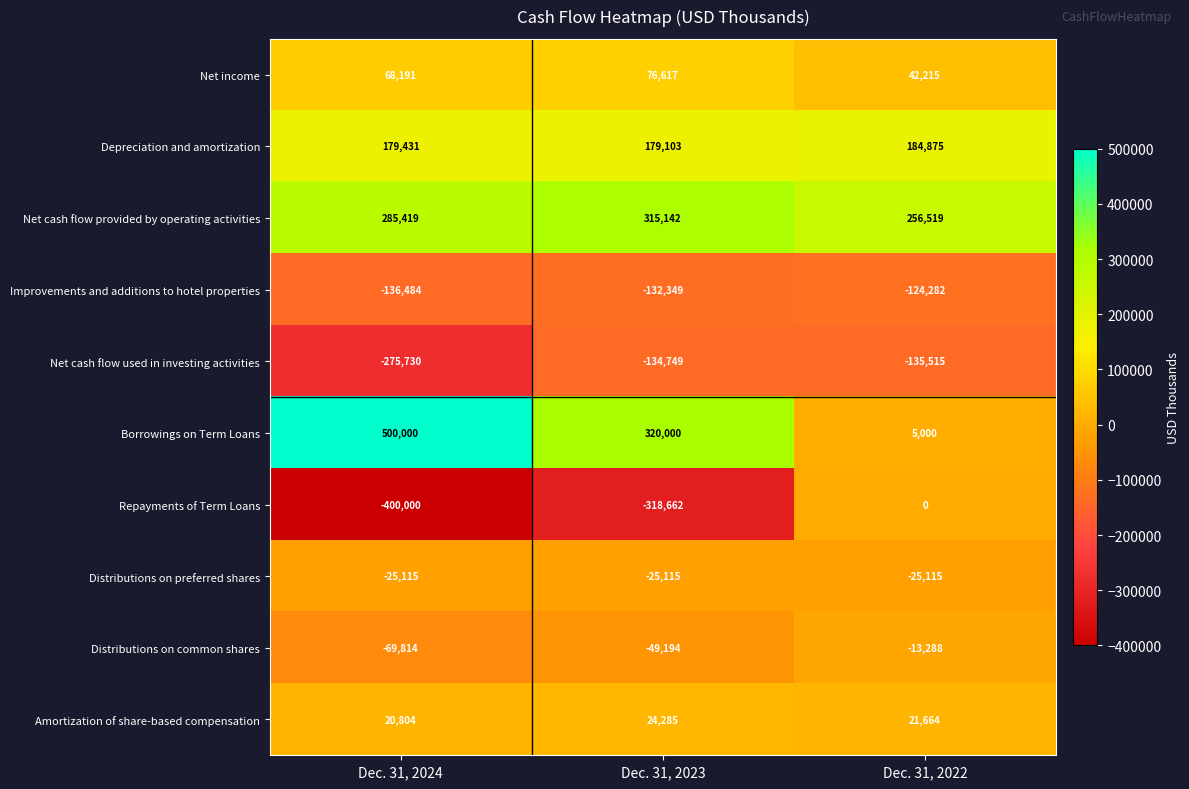

Between Dec. 31, 2024 and Dec. 31, 2022, which series saw the biggest shift?

Borrowings on Term Loans